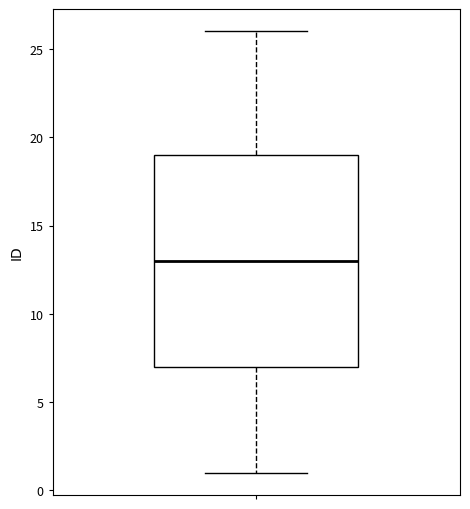

Where does the lower whisker of the box end on the y-axis? The values are not printed on the chart, so give them approximately, as read against the axis.

1